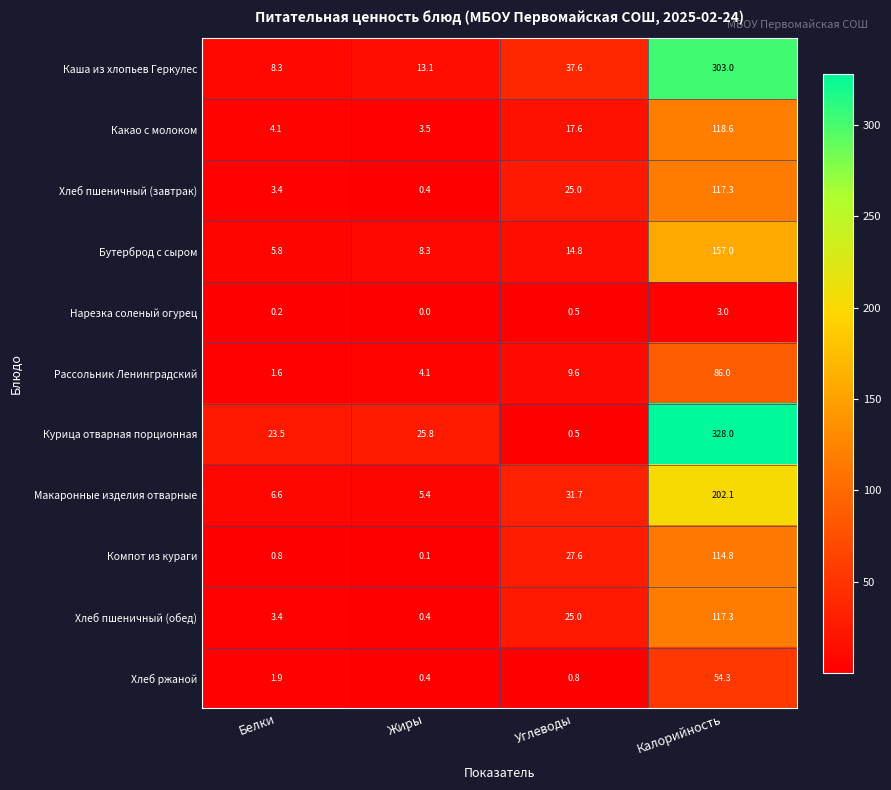

At which category is the sum across all series the highest?

Калорийность